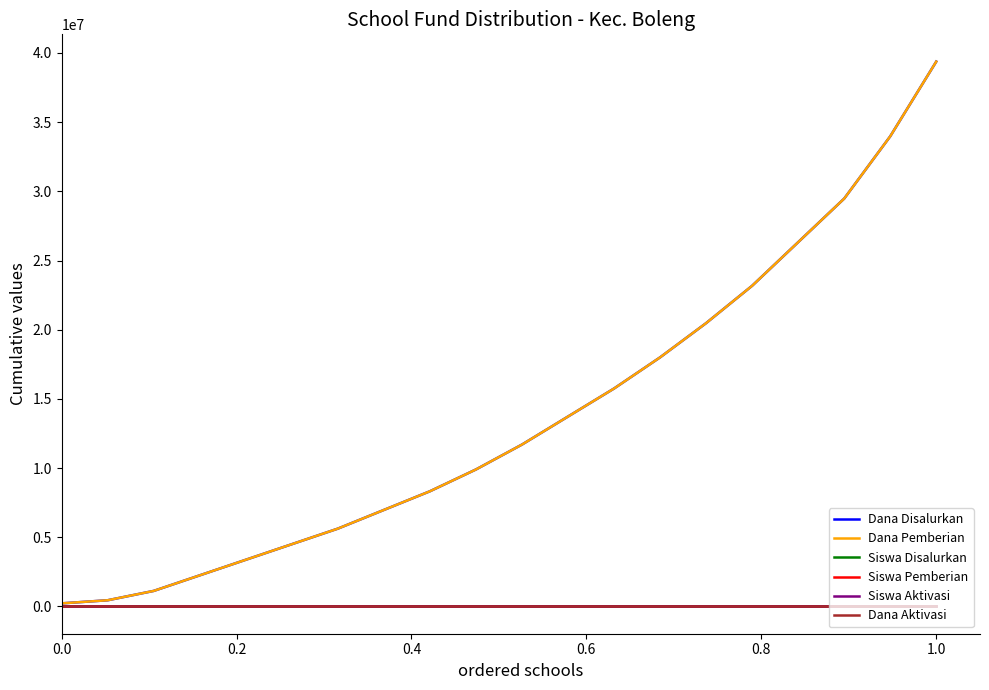

Is this an area chart (filled region under the line)?

No